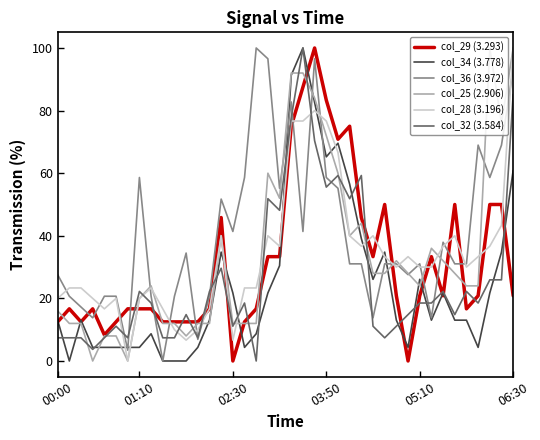

What is the maximum value for col_28 (3.196)?

100.0